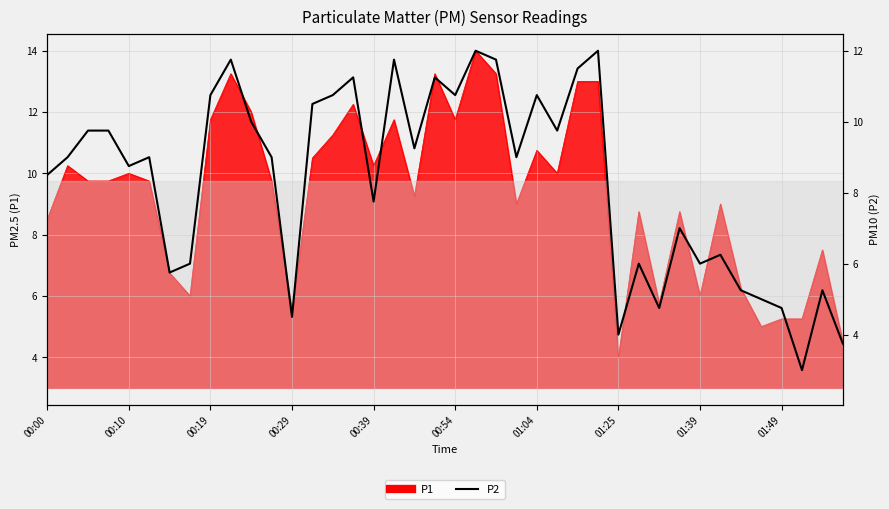

Is it true that the value at 00:19 is 14.9?

False